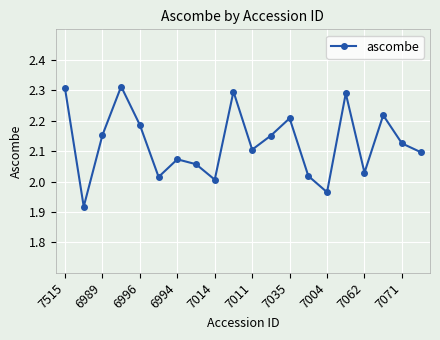

Does the chart display data point markers on the line(s)?

Yes